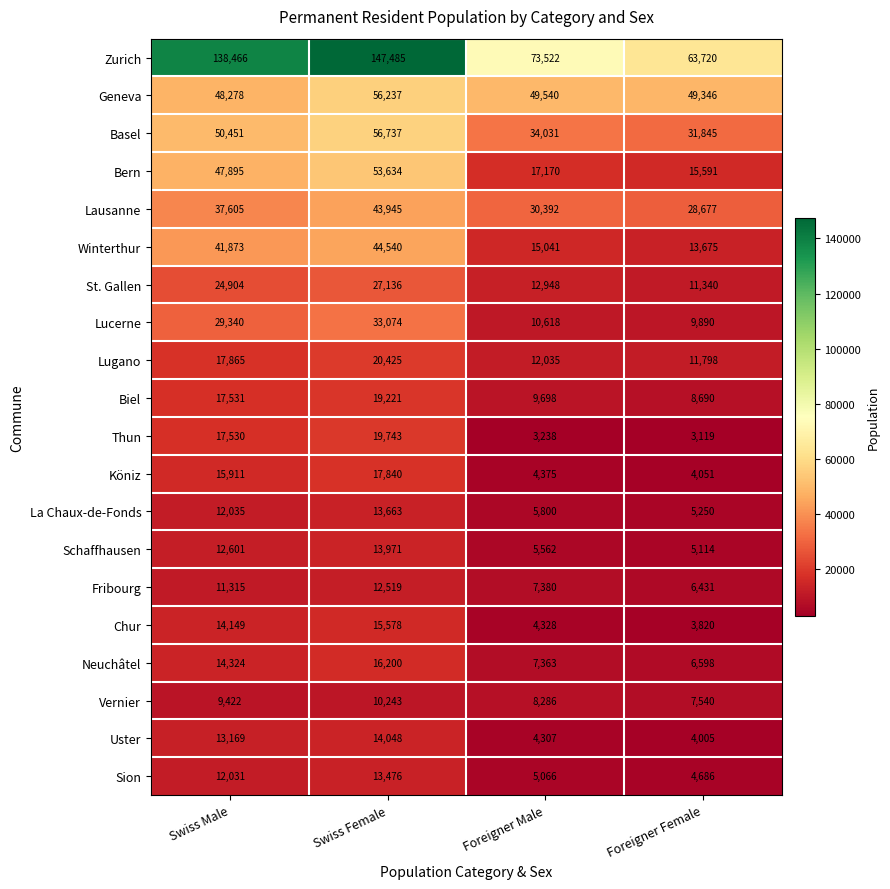

What is the difference between the highest and lowest values at Swiss Female?

137242